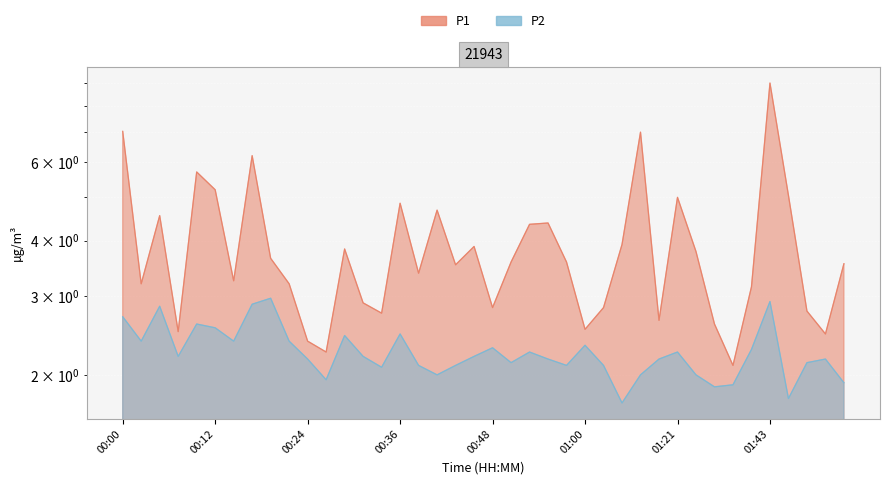

Read the P2 value at 00:14.

2.4